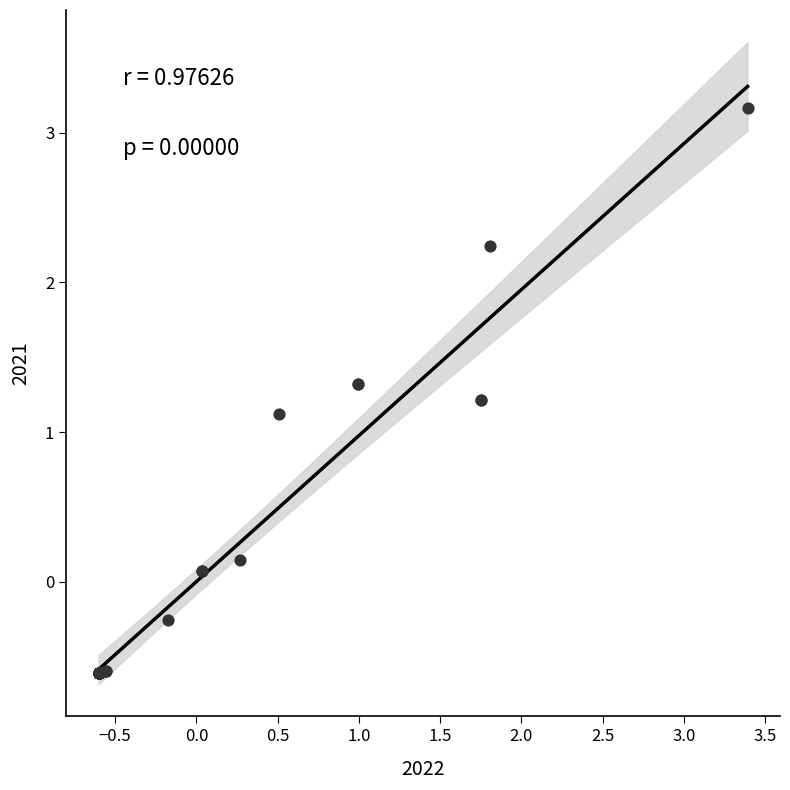

What Y value in the scatter plot is closest to 1?

1.1